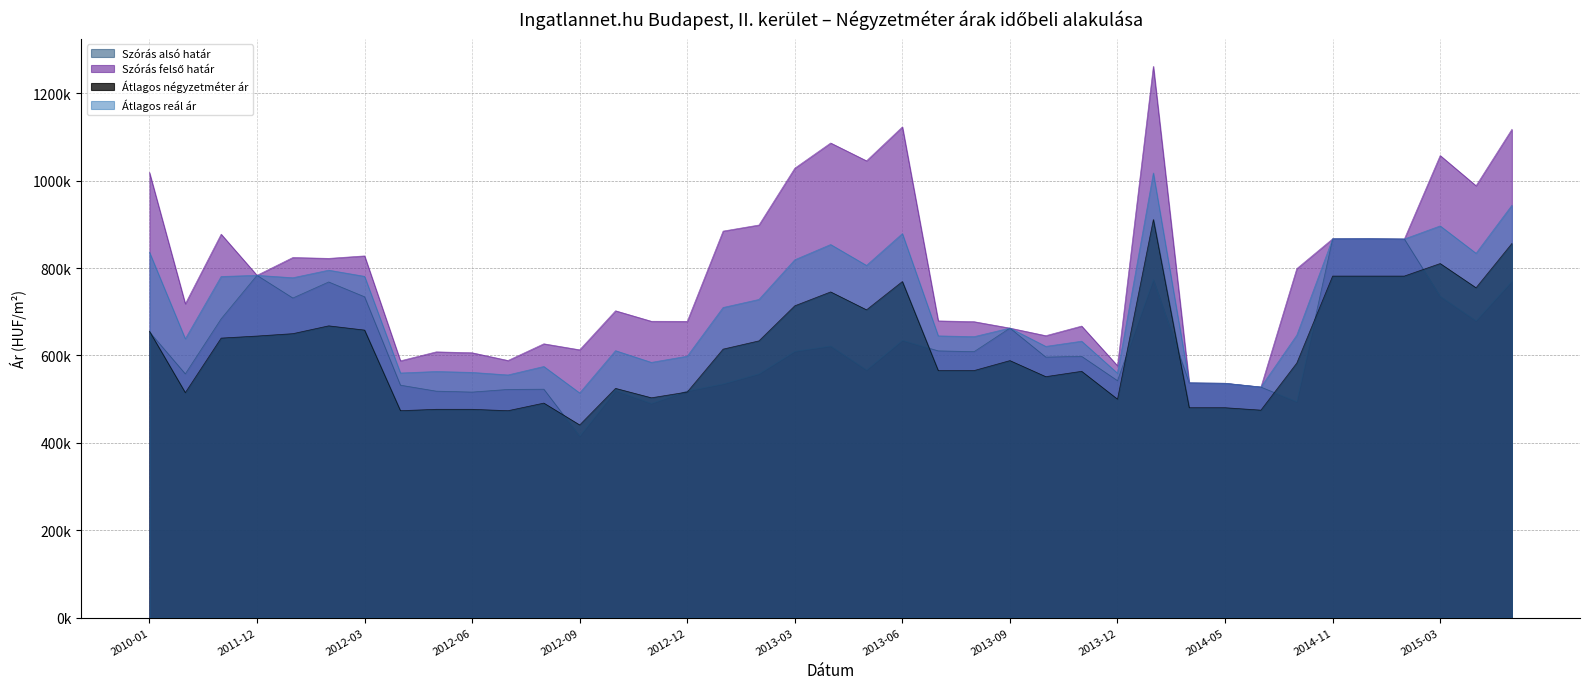

What is the value of the Átlagos négyzetméter ár point at the 20th from the left?

745479